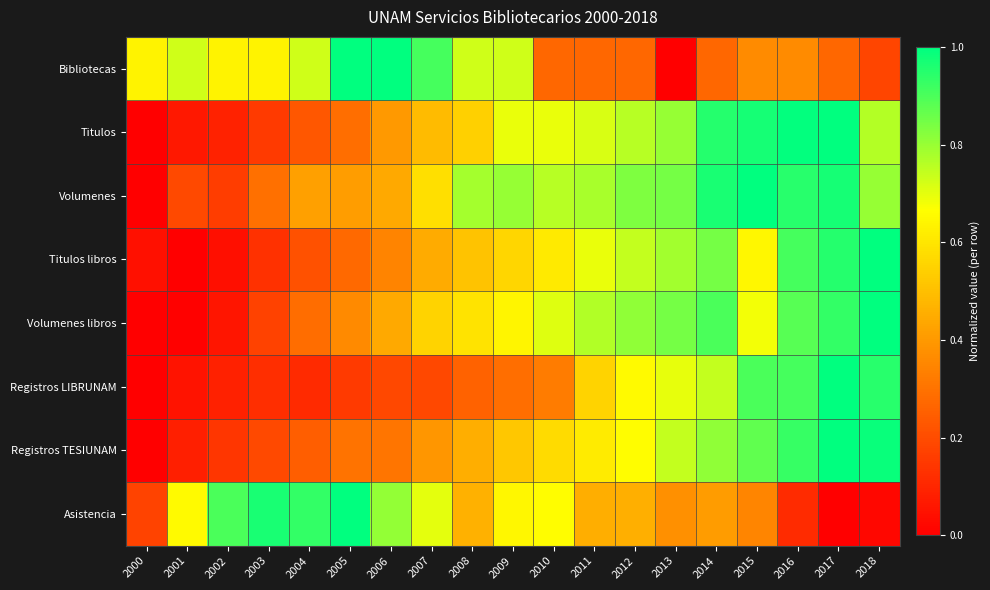

Between 2010 and 2000, which is larger?

2000